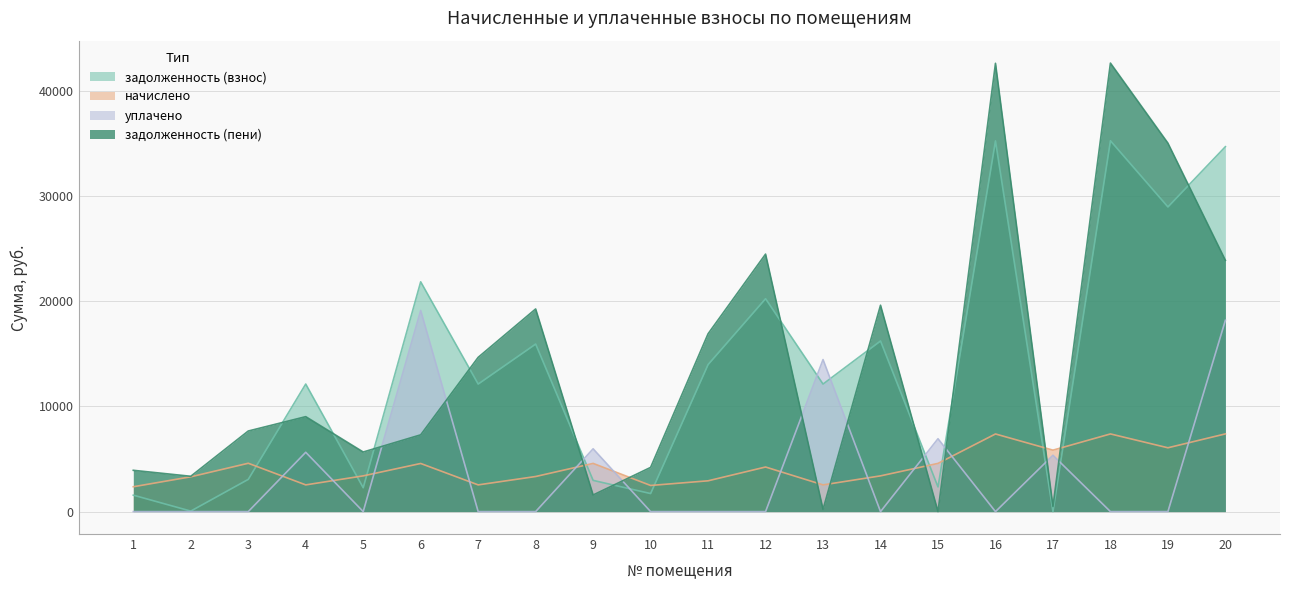

Where does the задолженность (пени) series first go above 9019?

4